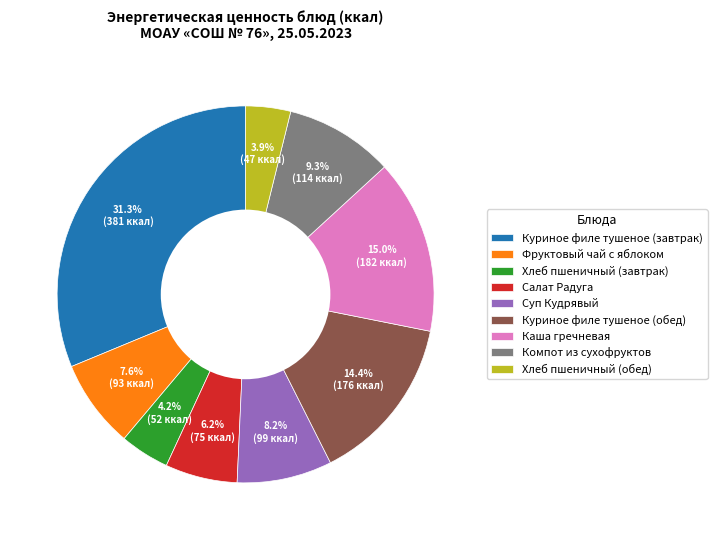

To the nearest percent, what is the combined percentage of Фруктовый чай с яблоком and Куриное филе тушеное (завтрак)?

39%